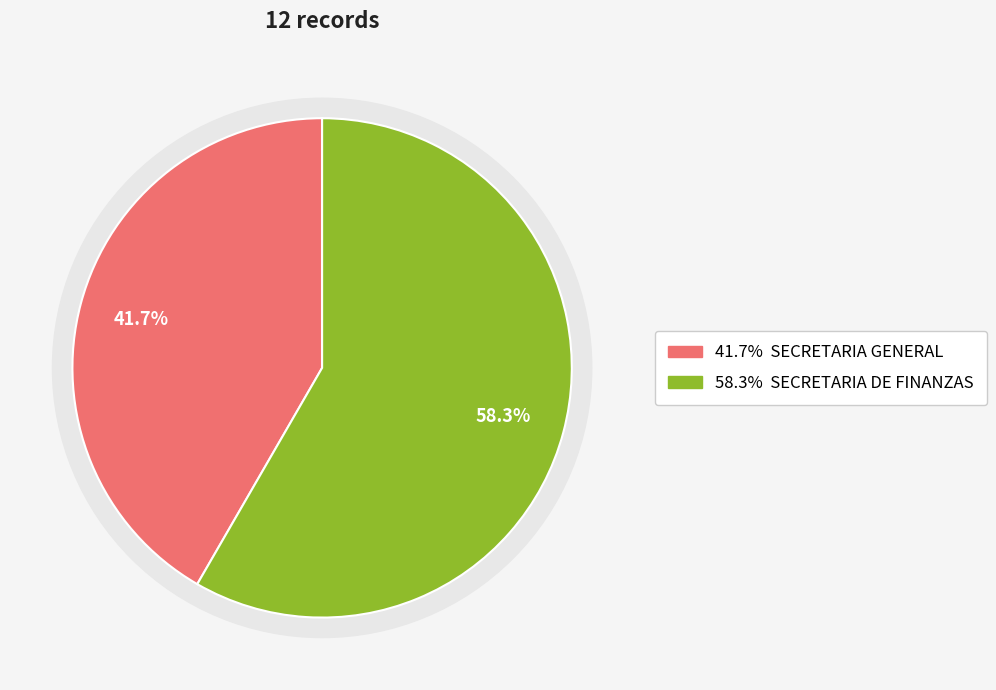

Is it true that SECRETARIA DE FINANZAS is 67% of the pie?

False